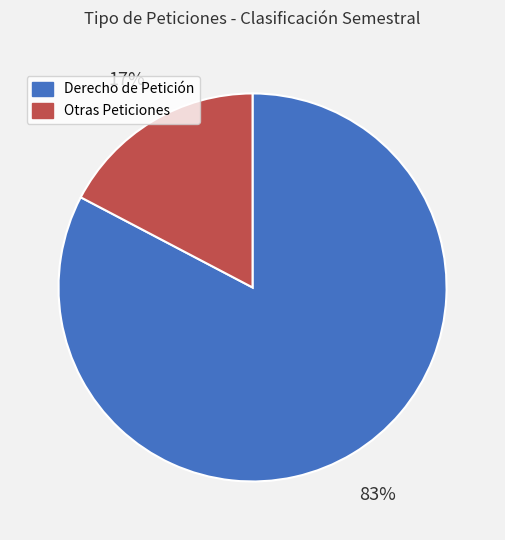

Is there any slice that represents more than half of the pie?

Yes